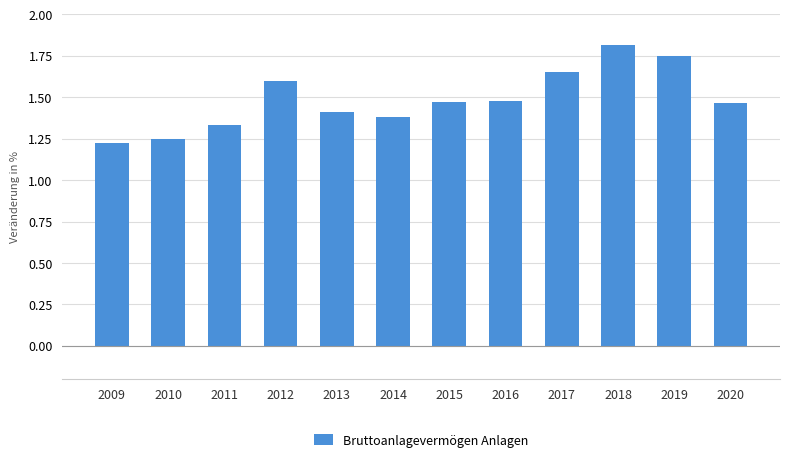

Which category has the highest value across all series?

2018